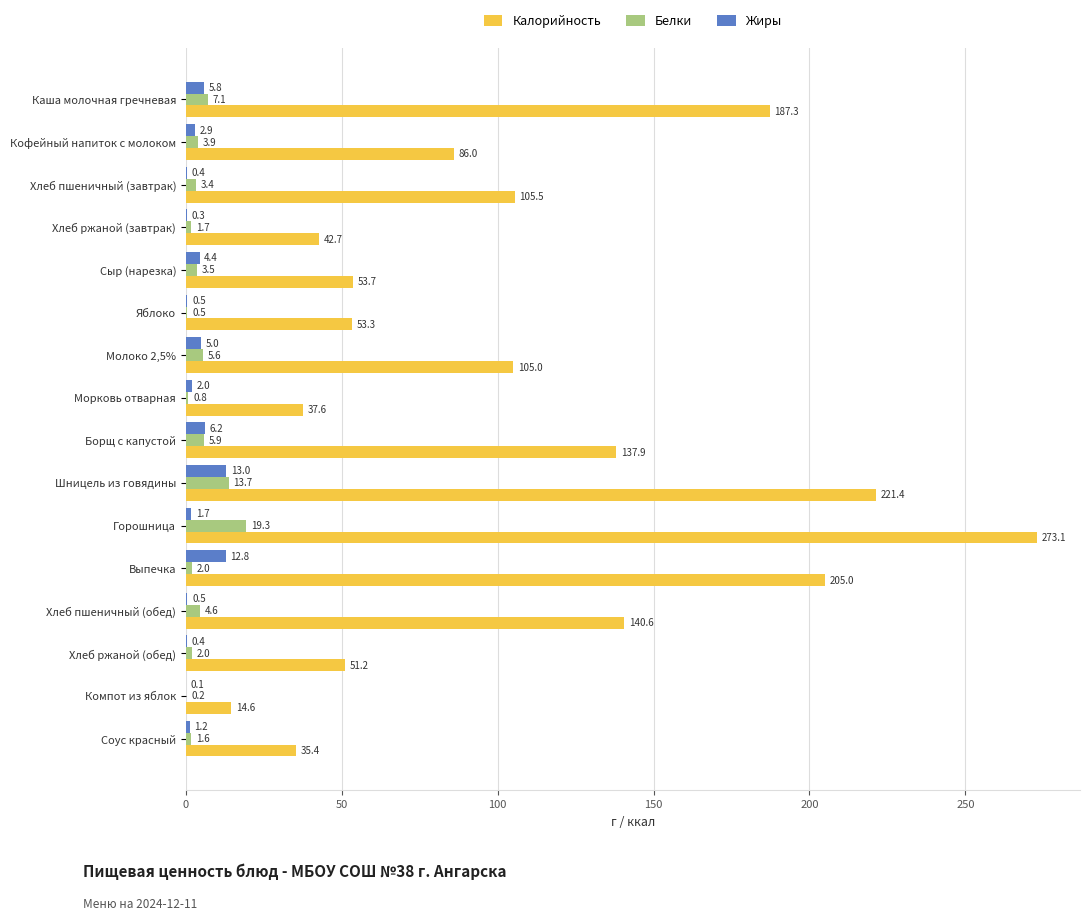

At which category is the sum across all series the highest?

Горошница